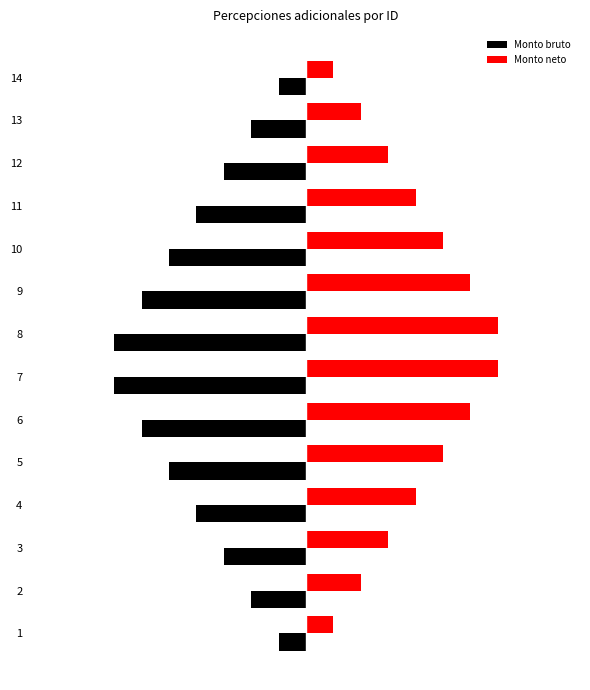

What are all the series names shown in the legend?

Monto bruto, Monto neto